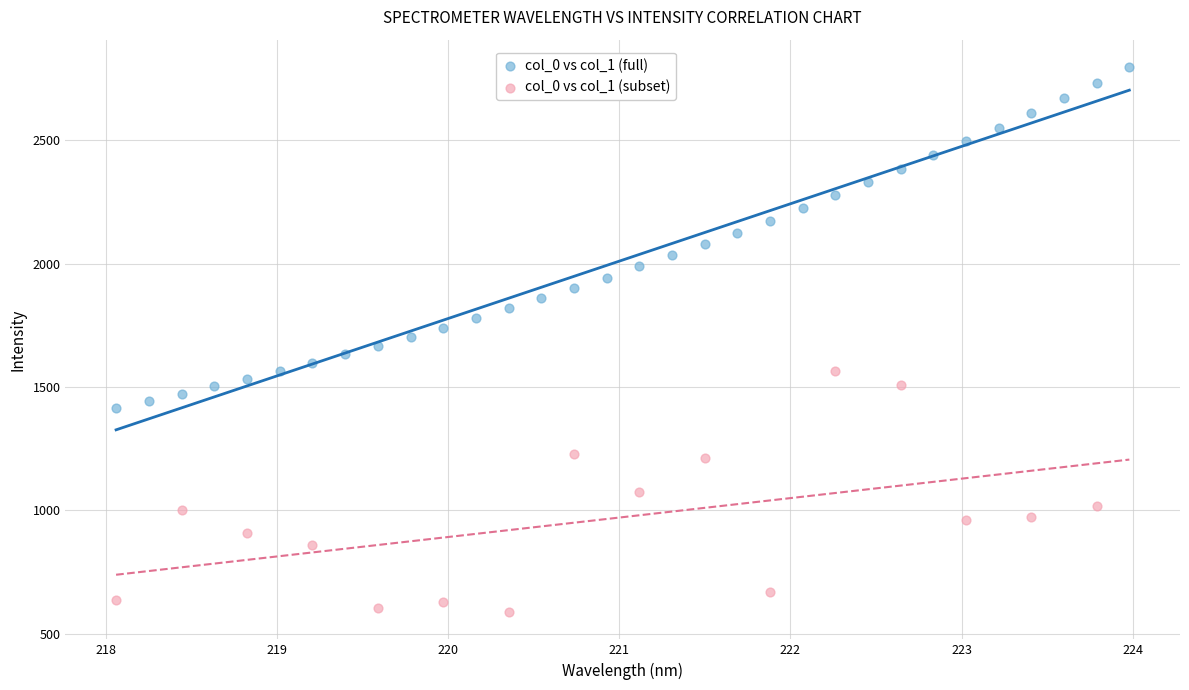

Which series contains the lowest Y value?

col_0 vs col_1 (subset)